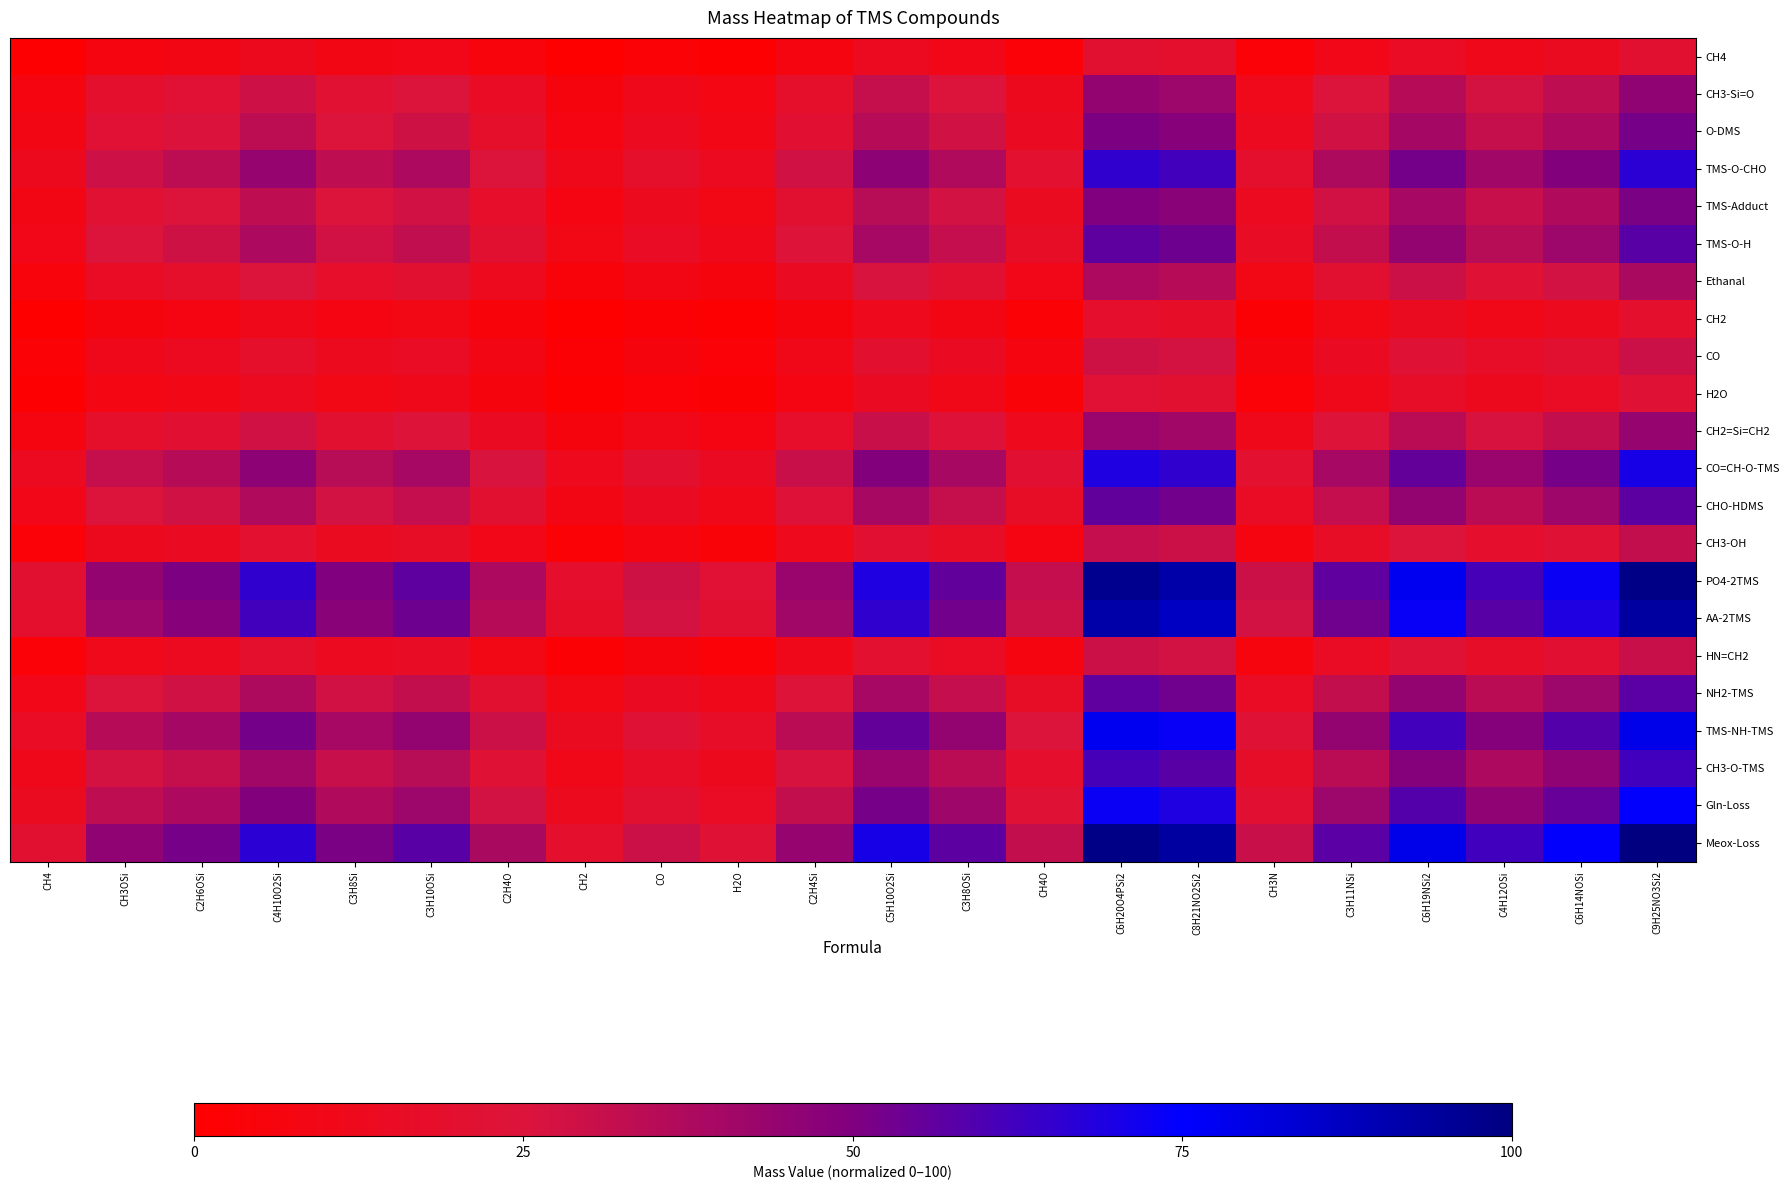

At which category is the sum across all series the highest?

C9H25NO3Si2